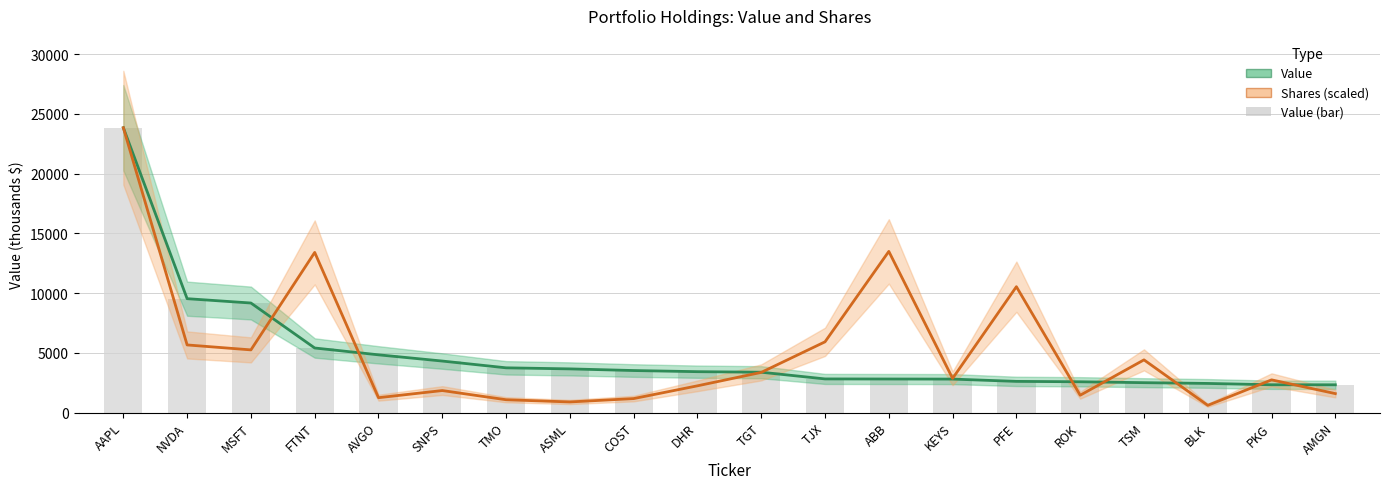

What is the spread (max minus min) of values at TJX?

3105.6